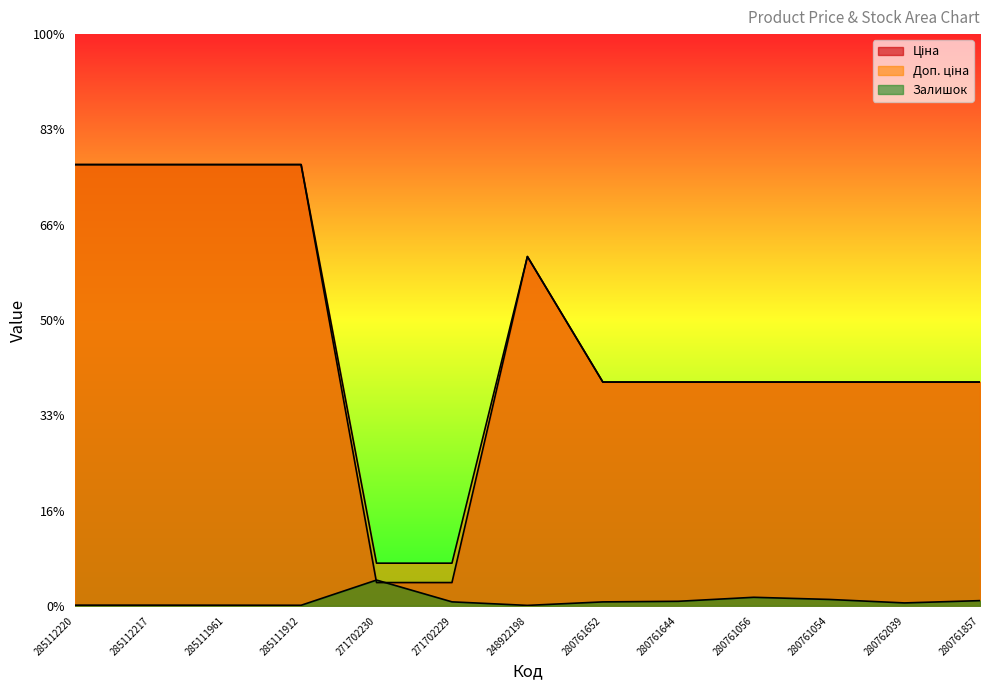

At how many categories does at least one series exceed 1919?

11